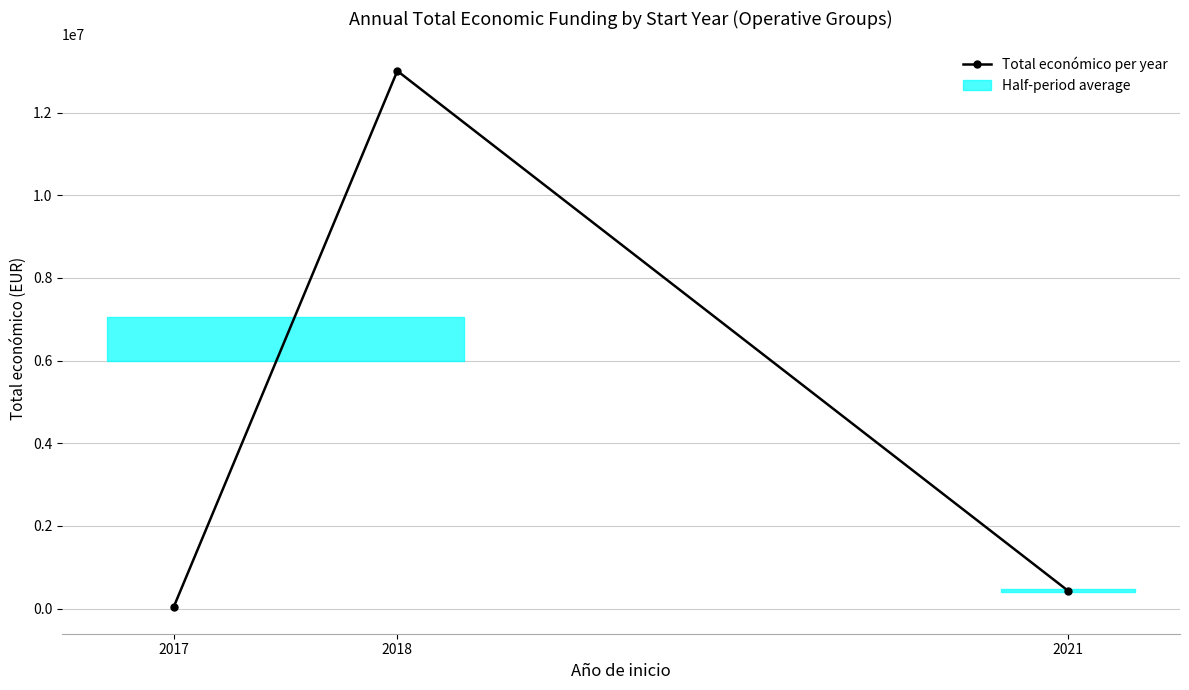

Which has a higher value, 2021 or 2018?

2018